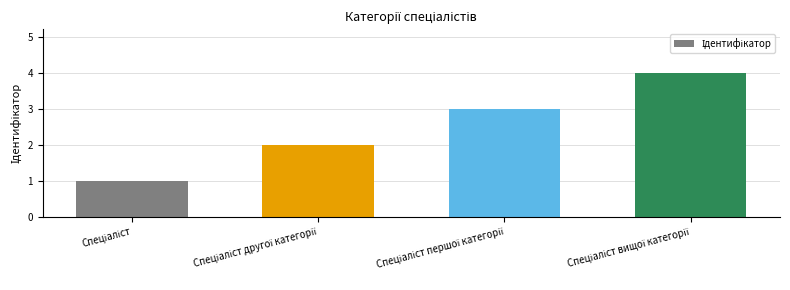

What is the greatest value displayed?

4